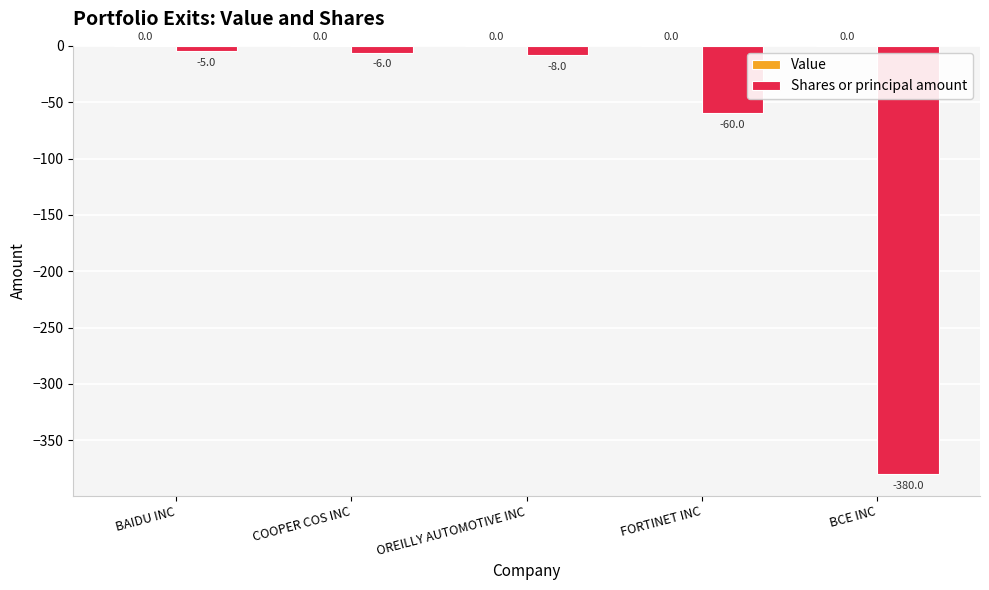

Rank the categories by value from lowest to highest.

BCE INC, FORTINET INC, OREILLY AUTOMOTIVE INC, COOPER COS INC, BAIDU INC